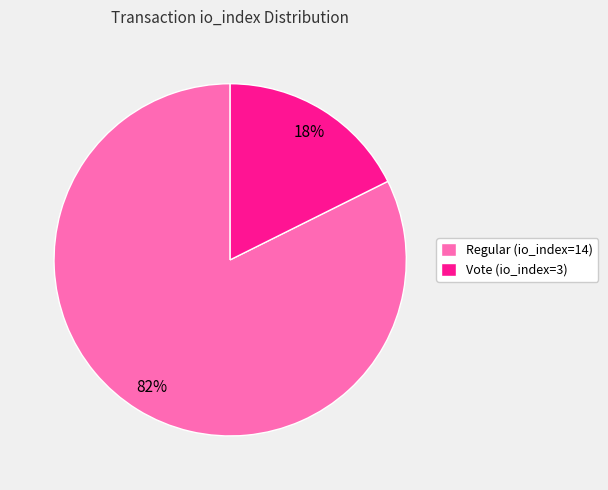

How many segments does this pie chart have?

2